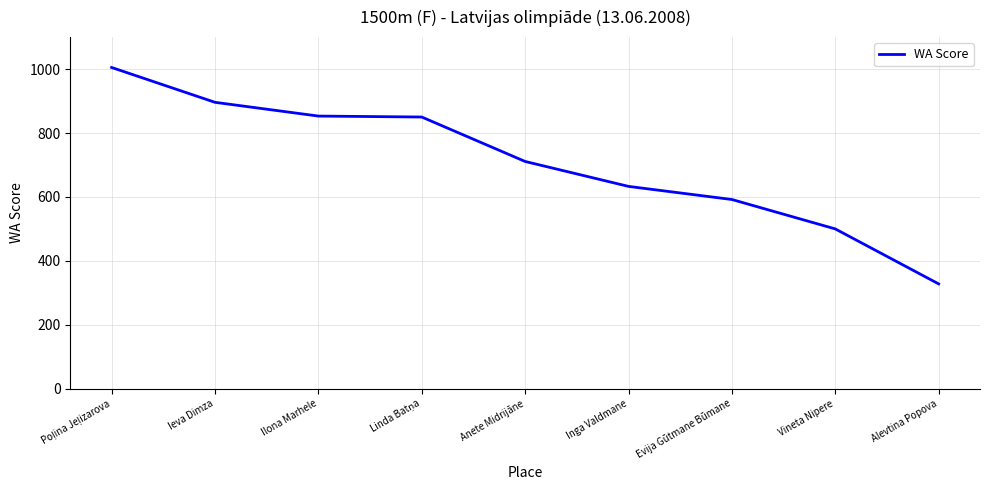

What is the minimum value shown in the chart?

328